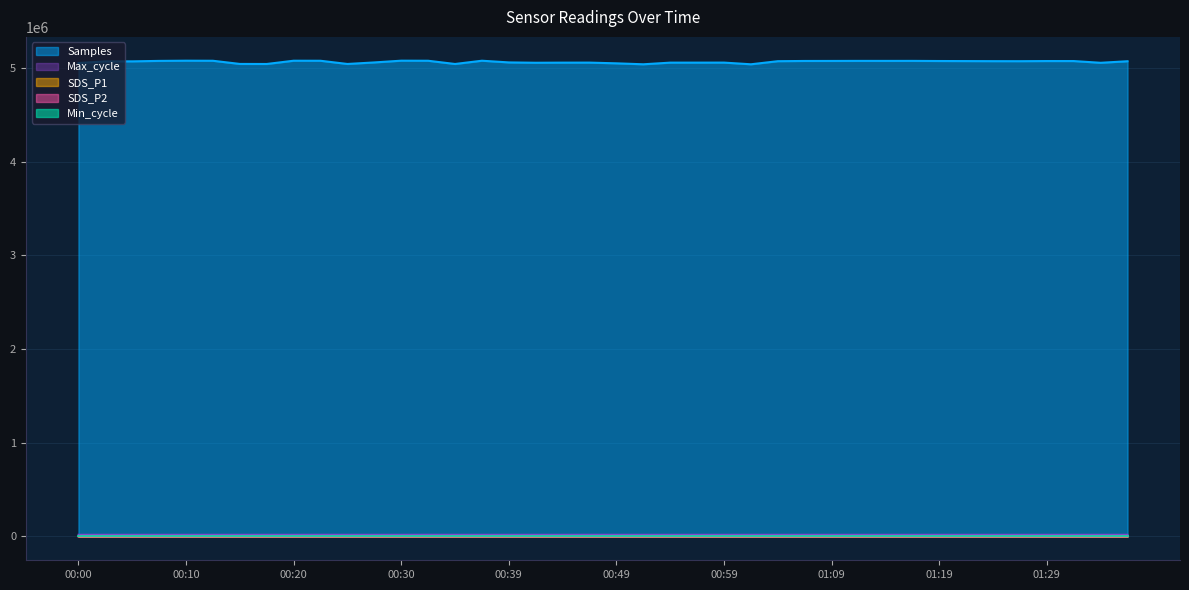

Which series has the widest spread of values?

Samples